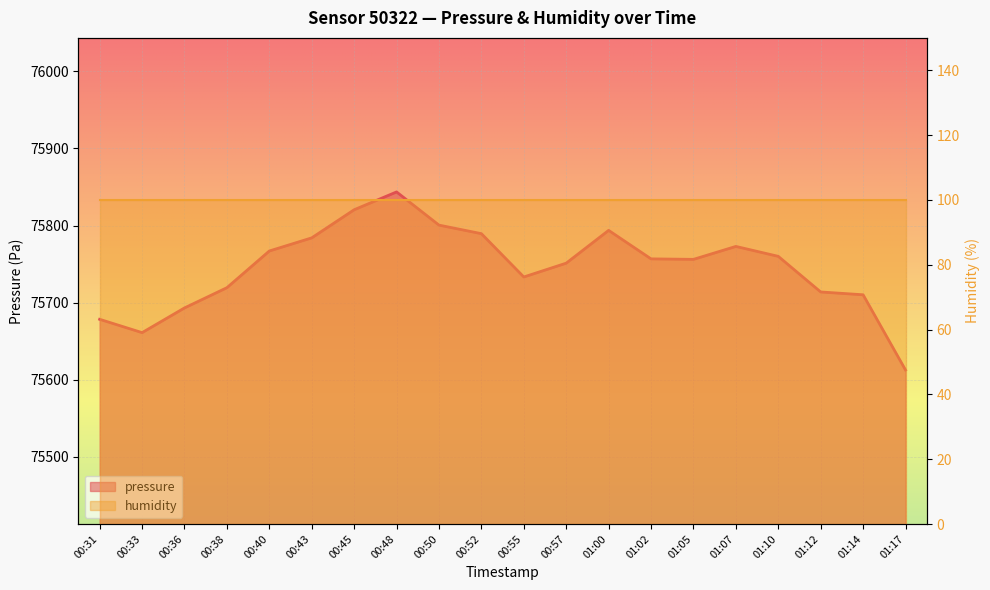

Reading left to right, list all the values displayed in this chart.

00:31=75678.2	00:33=75660.9	00:36=75693.0	00:38=75719.3	00:40=75766.9	00:43=75784.0	00:45=75820.5	00:48=75843.6	00:50=75800.5	00:52=75789.4	00:55=75733.2	00:57=75751.1	01:00=75793.7	01:02=75756.7	01:05=75756.1	01:07=75772.9	01:10=75760.0	01:12=75713.7	01:14=75710.1	01:17=75612.4